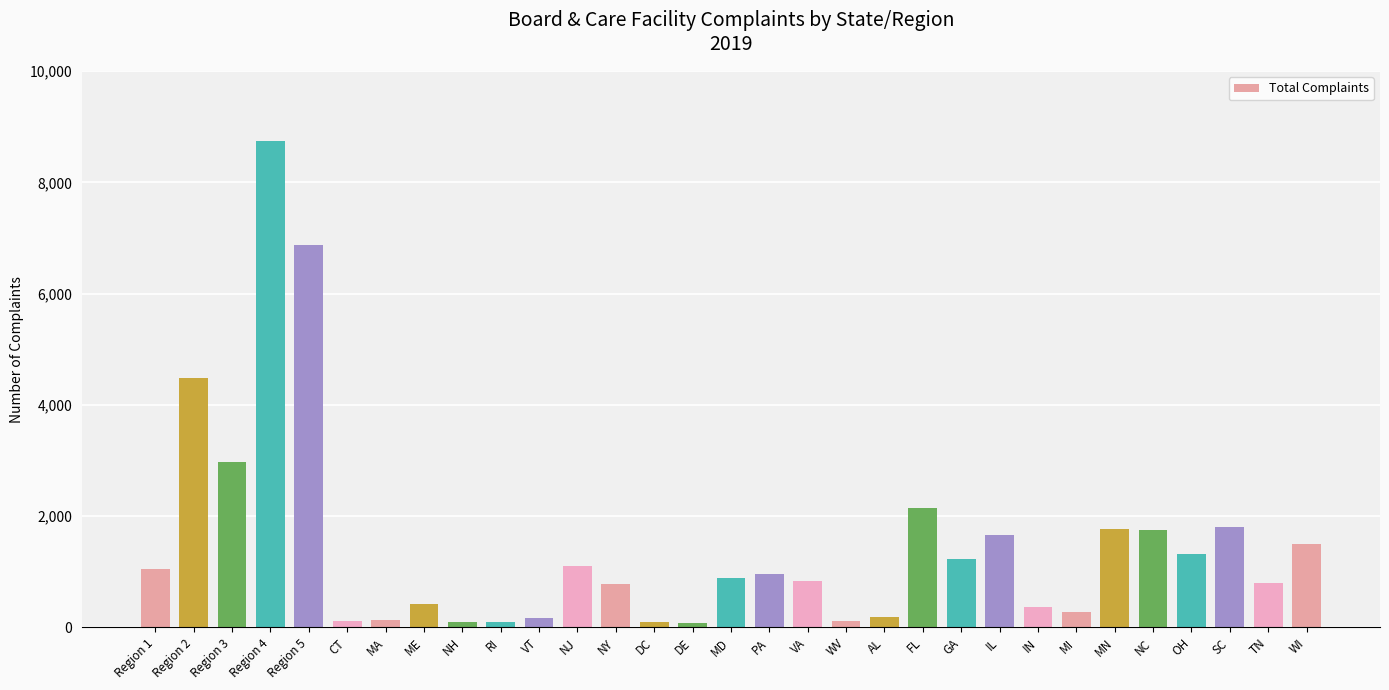

What is the average value?

1445